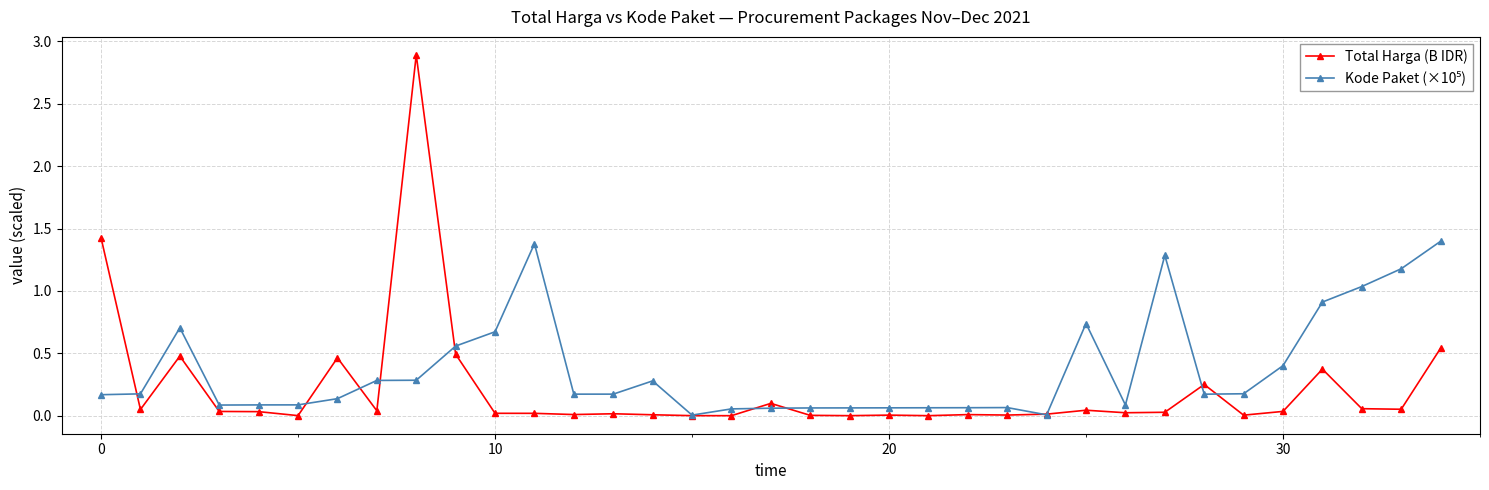

Which series has the widest spread of values?

Total Harga (B IDR)